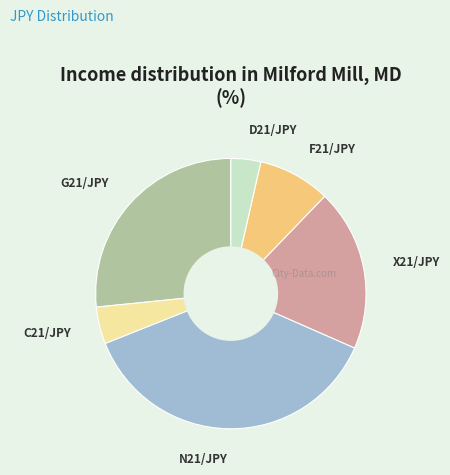

Rank the categories by value from lowest to highest.

D21/JPY, C21/JPY, F21/JPY, X21/JPY, G21/JPY, N21/JPY